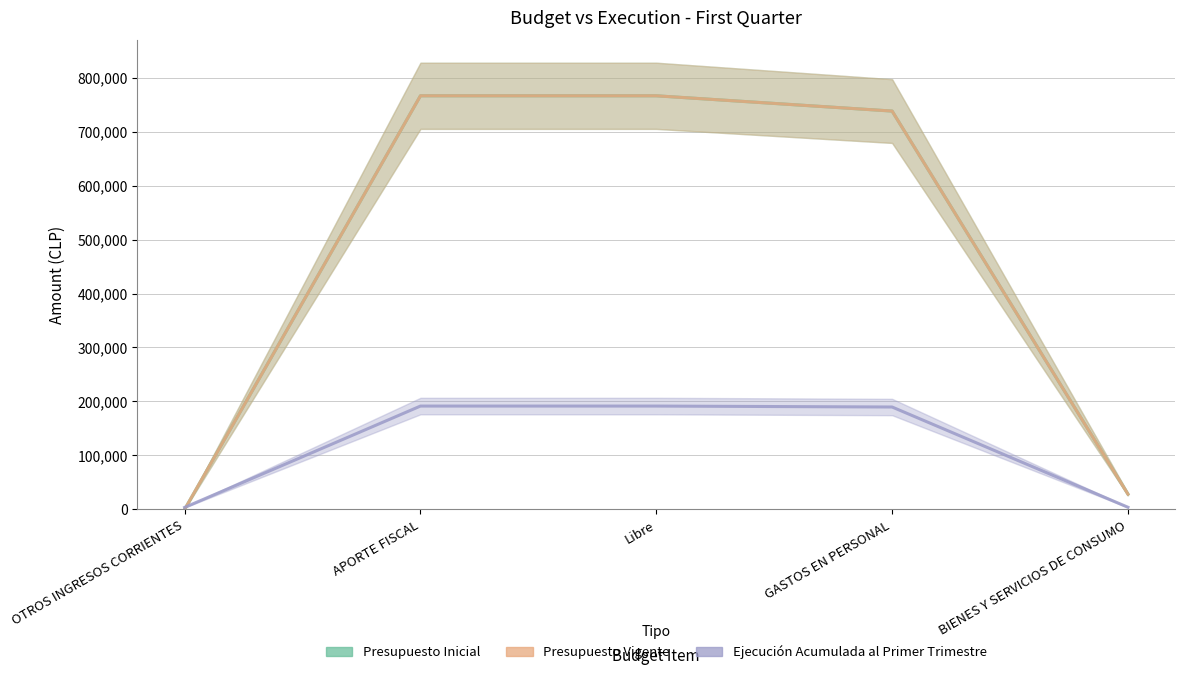

What is the value of the Ejecucion Acumulada al Primer Trimestre point at the 1st from the left?

3682